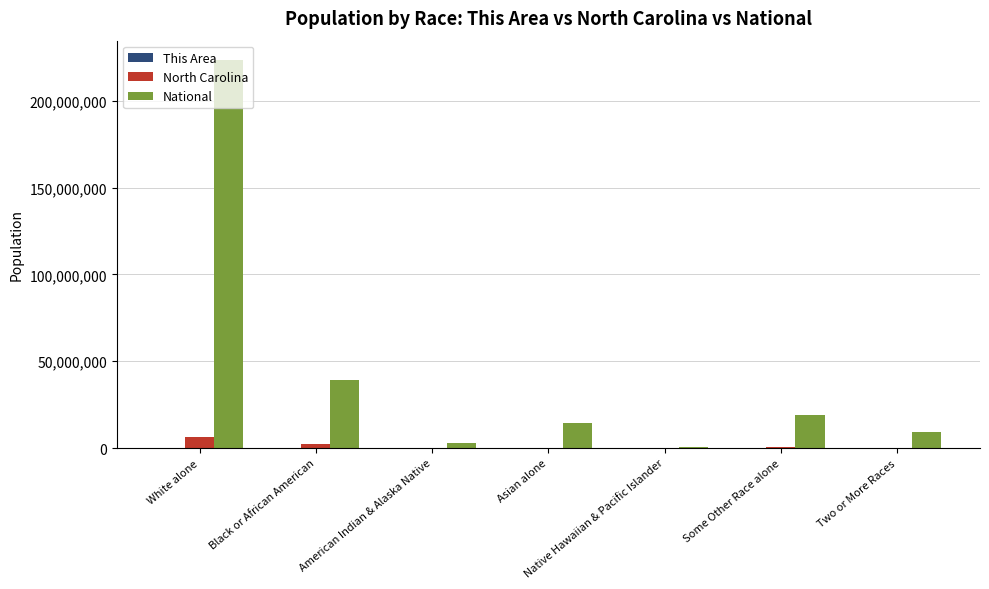

Which series changed the most between White alone and Two or More Races?

National